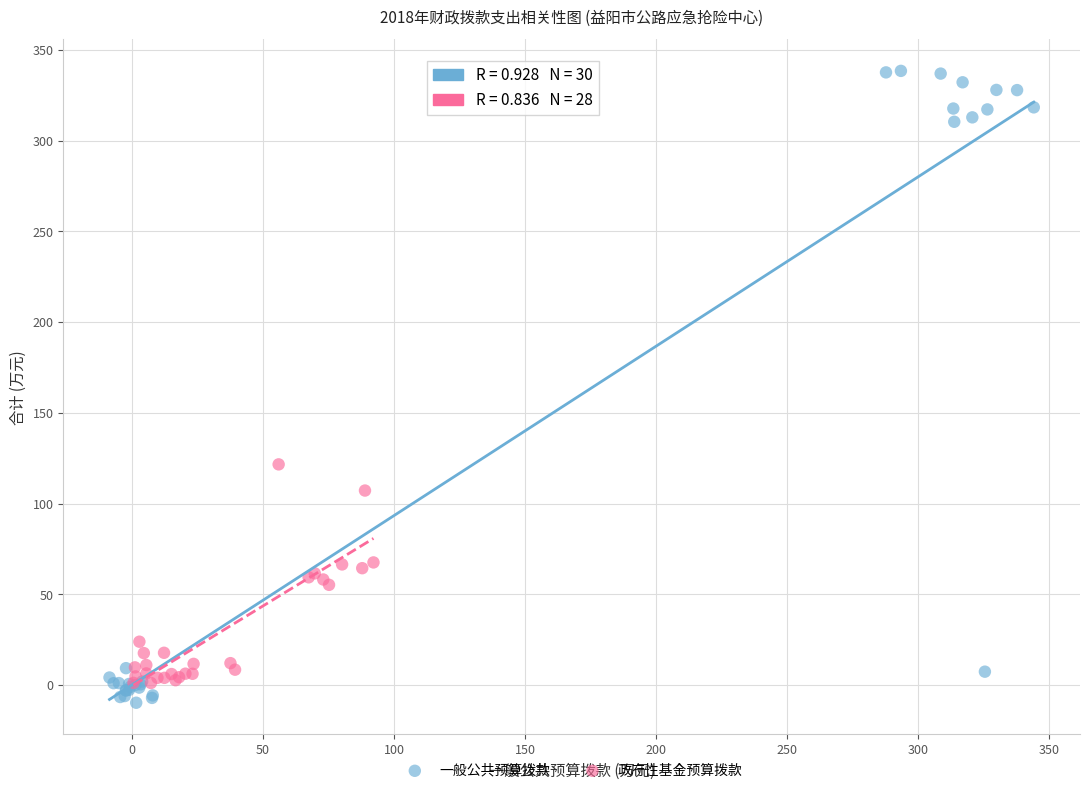

Which series has the largest Y range (max minus min)?

一般公共预算拨款